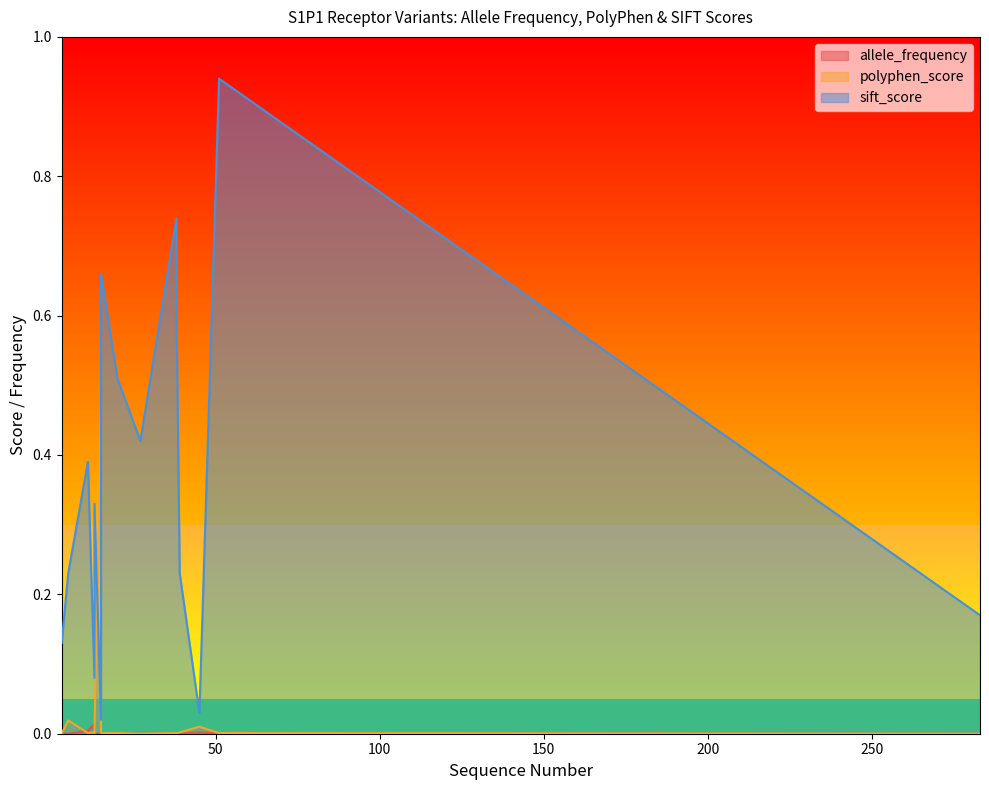

Between 13 and 11, which is larger?

13